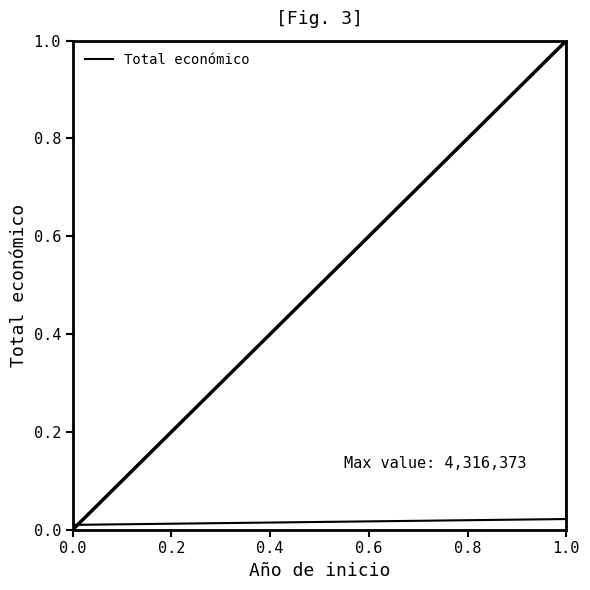

True or false: there are more than 1 points higher than both neighbors.

False